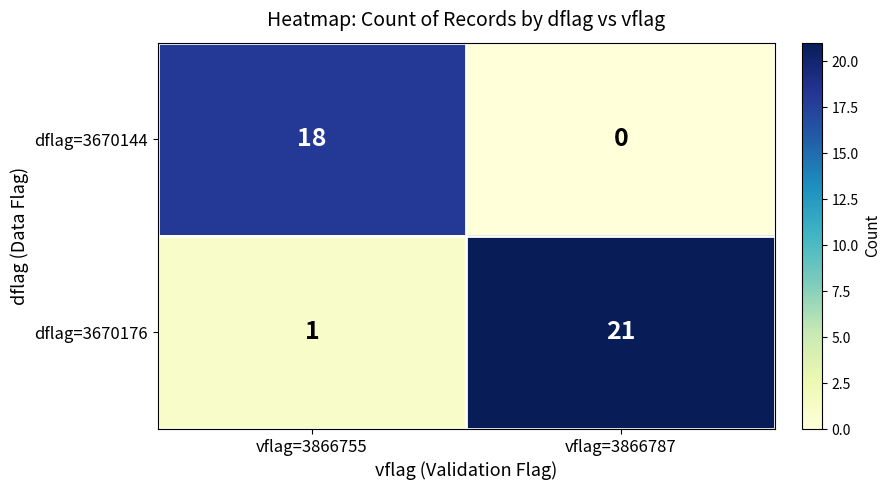

At which category is the sum across all series the highest?

vflag=3866787